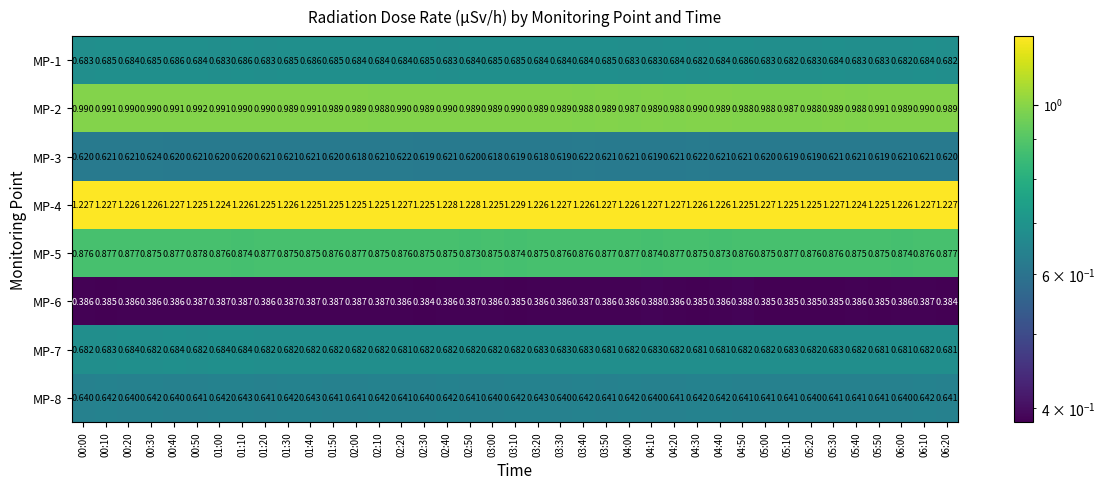

How many data points does each series have?

39